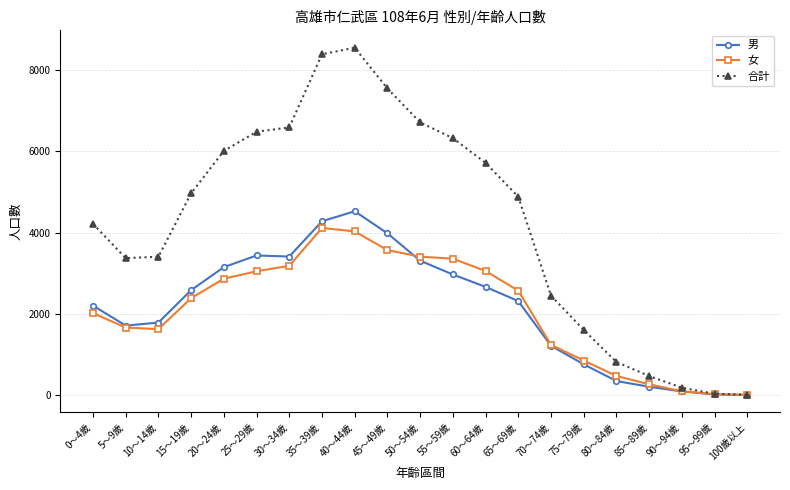

Count the number of data series in this chart.

3